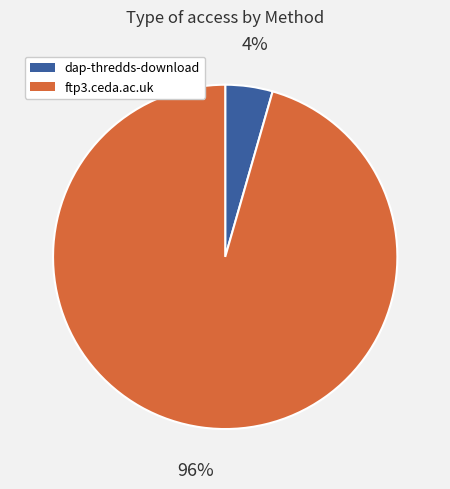

Do ftp3.ceda.ac.uk and dap-thredds-download together represent more than half of the pie?

Yes